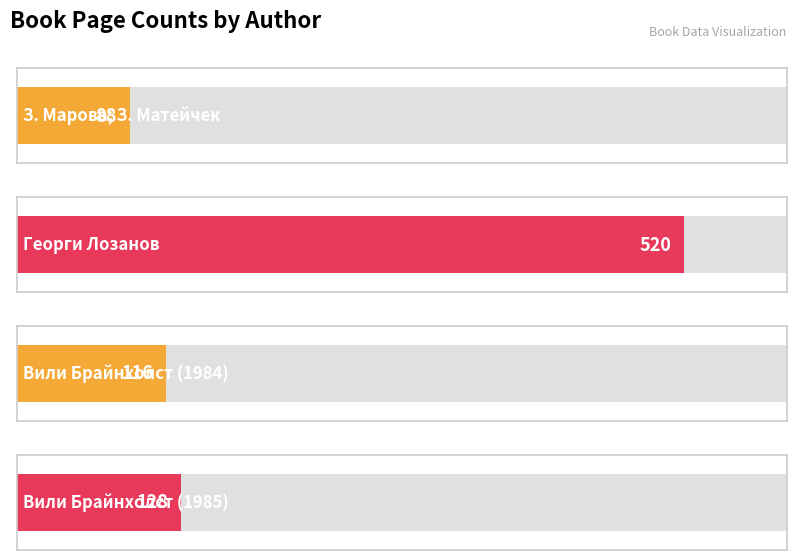

What is the label of the 3rd bar from the left?

Вили Брайнхолст (1984)